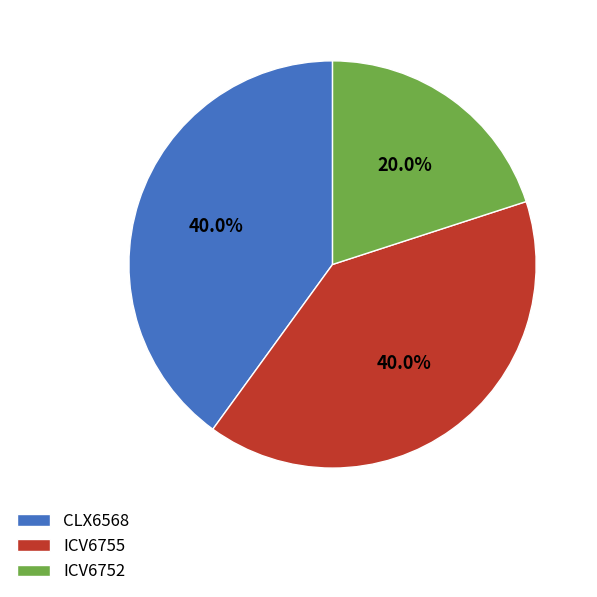

Count the number of slices in the pie.

3